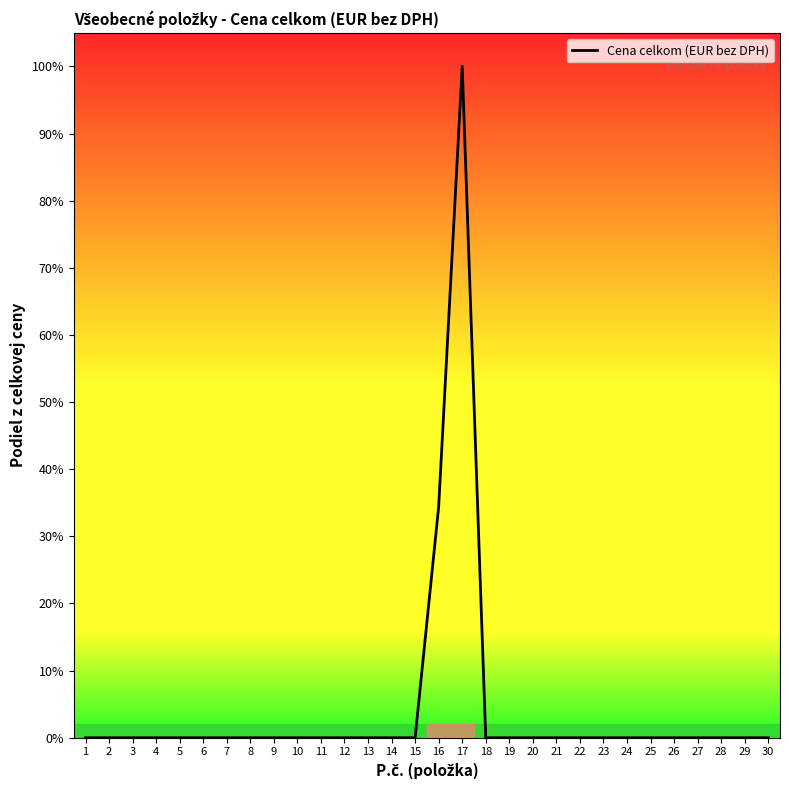

List the labels in order of value, smallest first.

1, 2, 3, 4, 5, 6, 7, 8, 9, 10, 11, 12, 13, 14, 15, 18, 19, 20, 21, 22, 23, 24, 25, 26, 27, 28, 29, 30, 16, 17